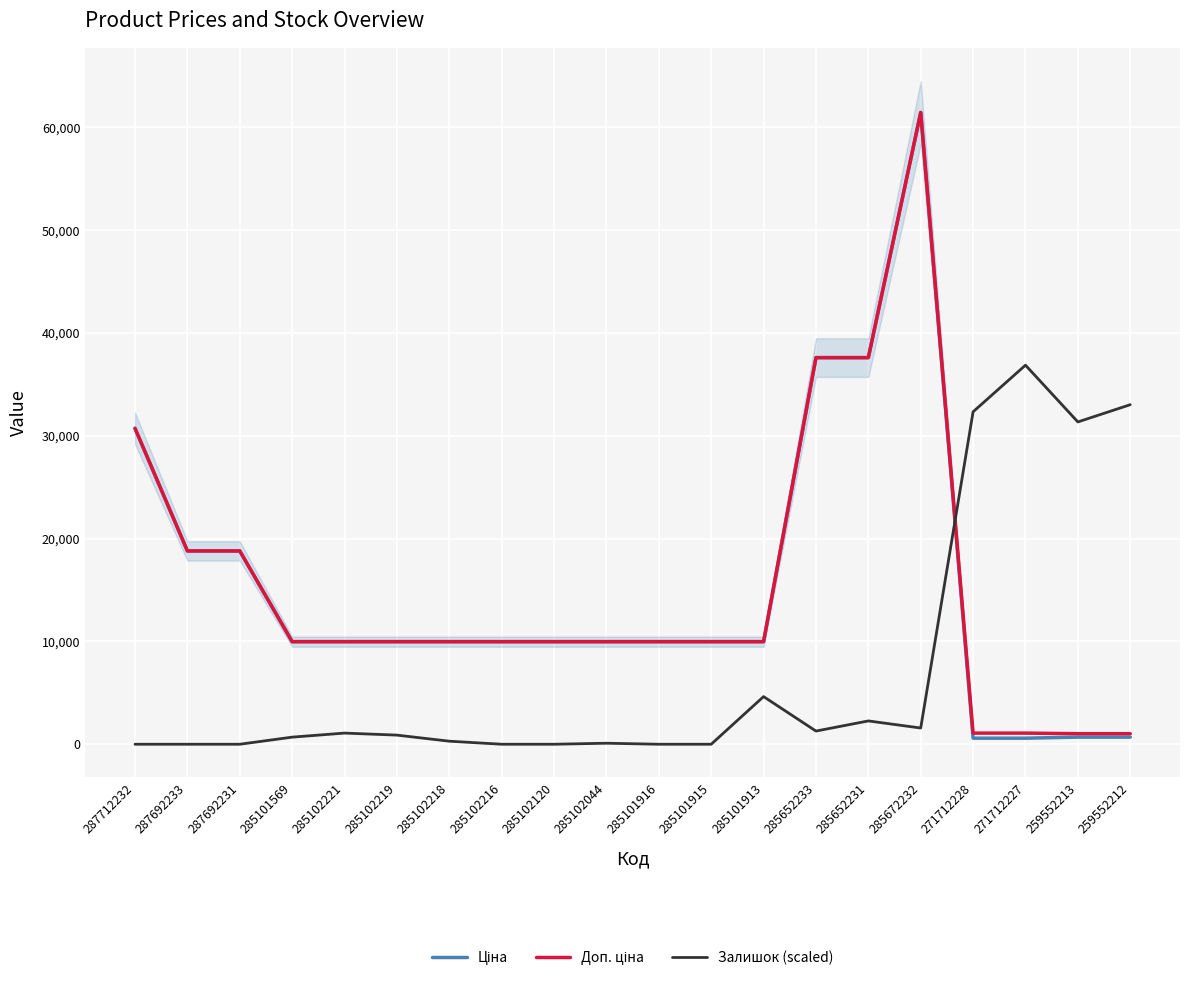

At how many categories does at least one series exceed 6384?

20